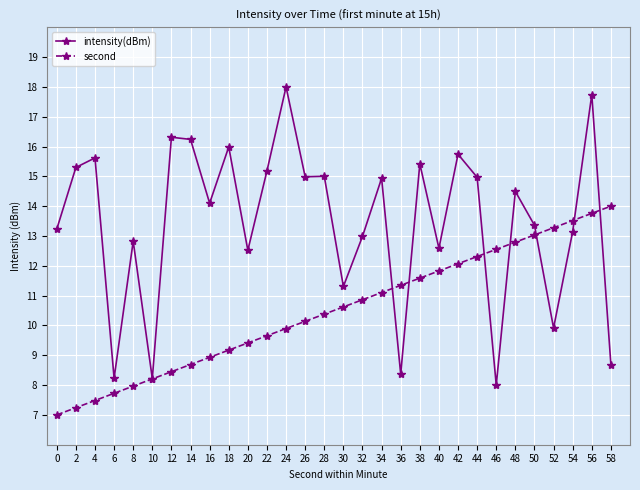

Which series ends up on top after the final intersection of intensity(dBm) and second?

second